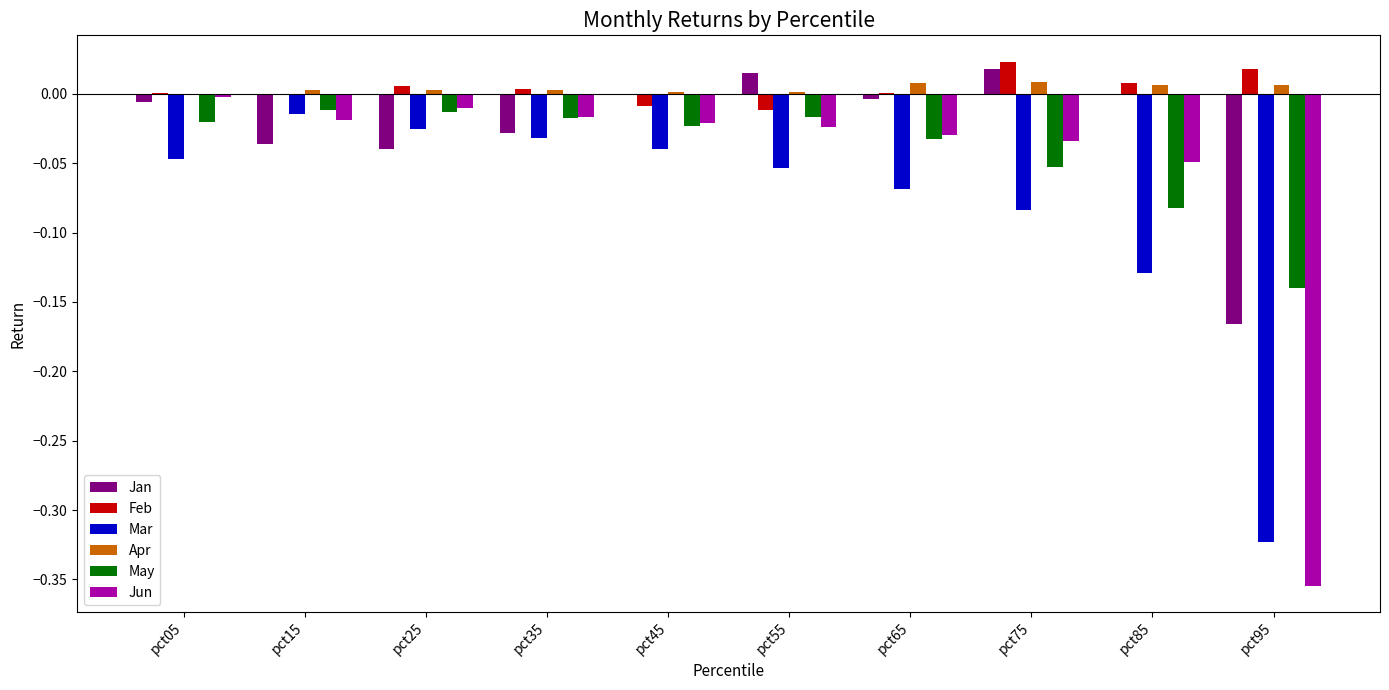

Which series changed the most between pct15 and pct75?

Mar